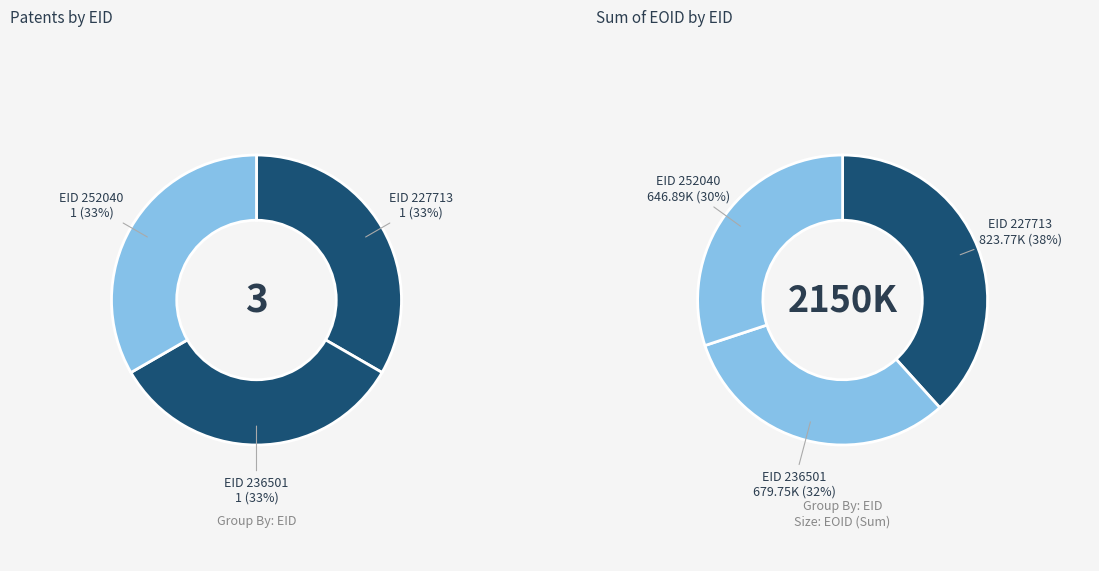

What percentage is NOT represented by 252040?

69.9%